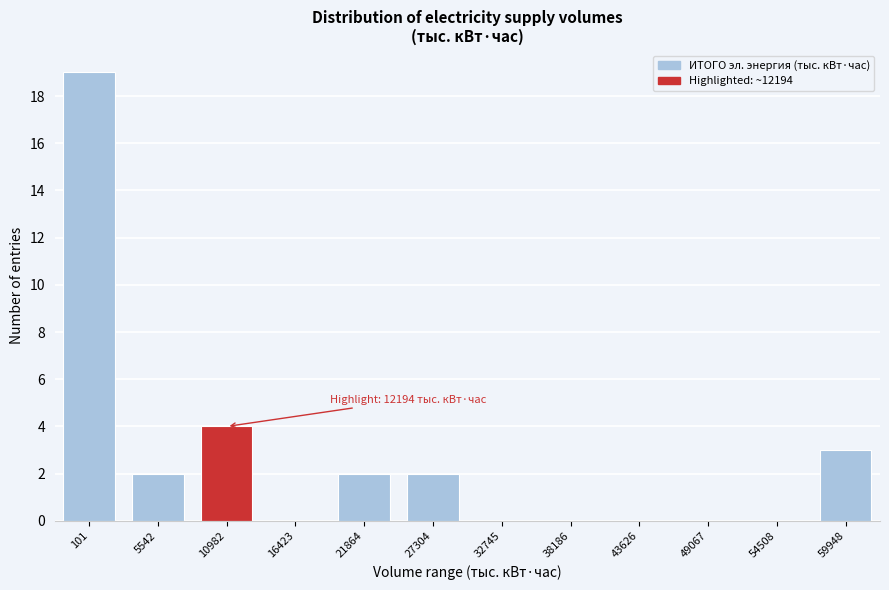

Reading left to right, list all the values displayed in this chart.

101=19	5542=2	10982=4	16423=0	21864=2	27304=2	32745=0	38186=0	43626=0	49067=0	54508=0	59948=3